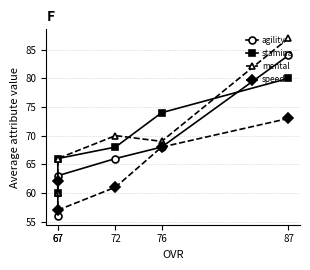

Which series ends up on top after the final intersection of speed and mental?

speed